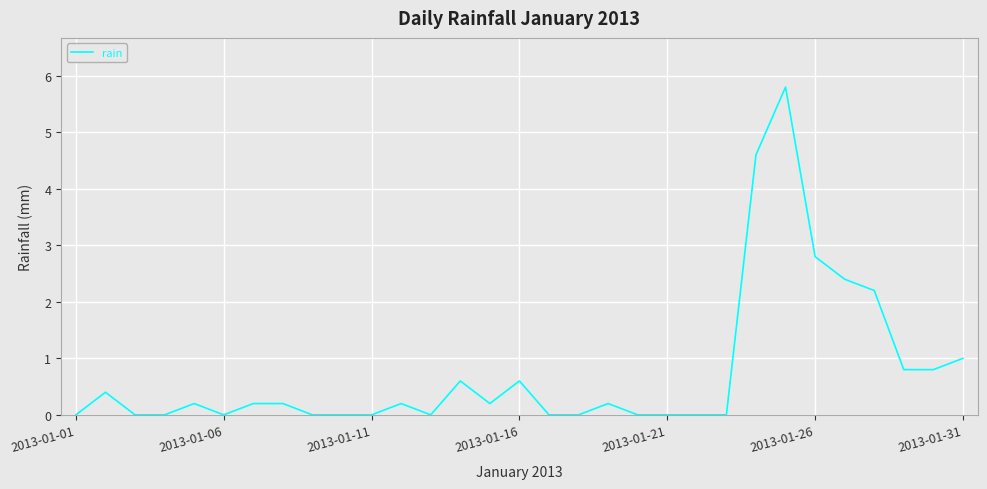

Reading left to right, transcribe all the data shown in this chart.

0.0	0.4	0.0	0.0	0.2	0.0	0.2	0.2	0.0	0.0	0.0	0.2	0.0	0.6	0.2	0.6	0.0	0.0	0.2	0.0	0.0	0.0	0.0	4.6	5.8	2.8	2.4	2.2	0.8	0.8	1.0